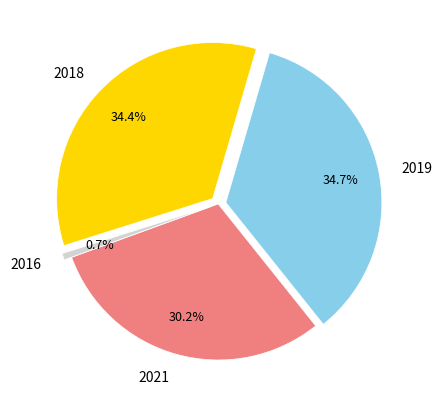

What percentage is the 2019 slice, to the nearest percent?

35%